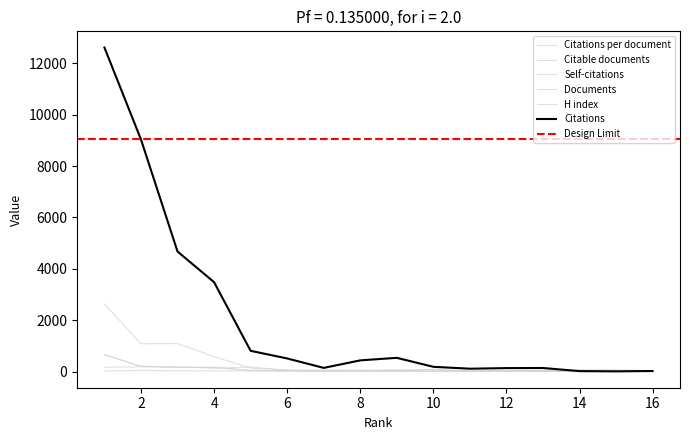

Does the chart have visible grid lines?

No